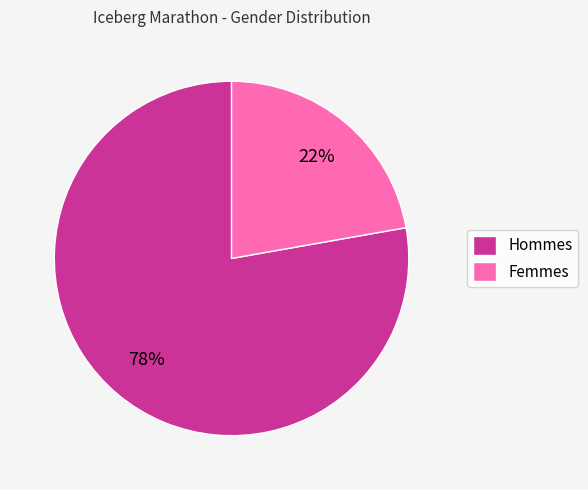

To the nearest percent, what portion does Femmes represent?

22%